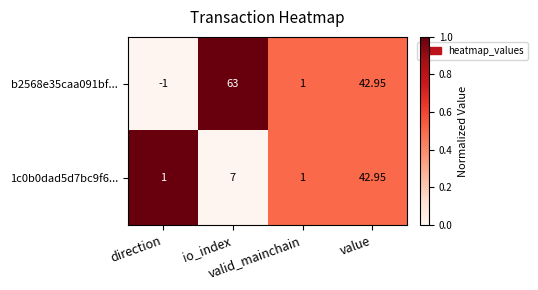

At which category is the sum across all series the highest?

value